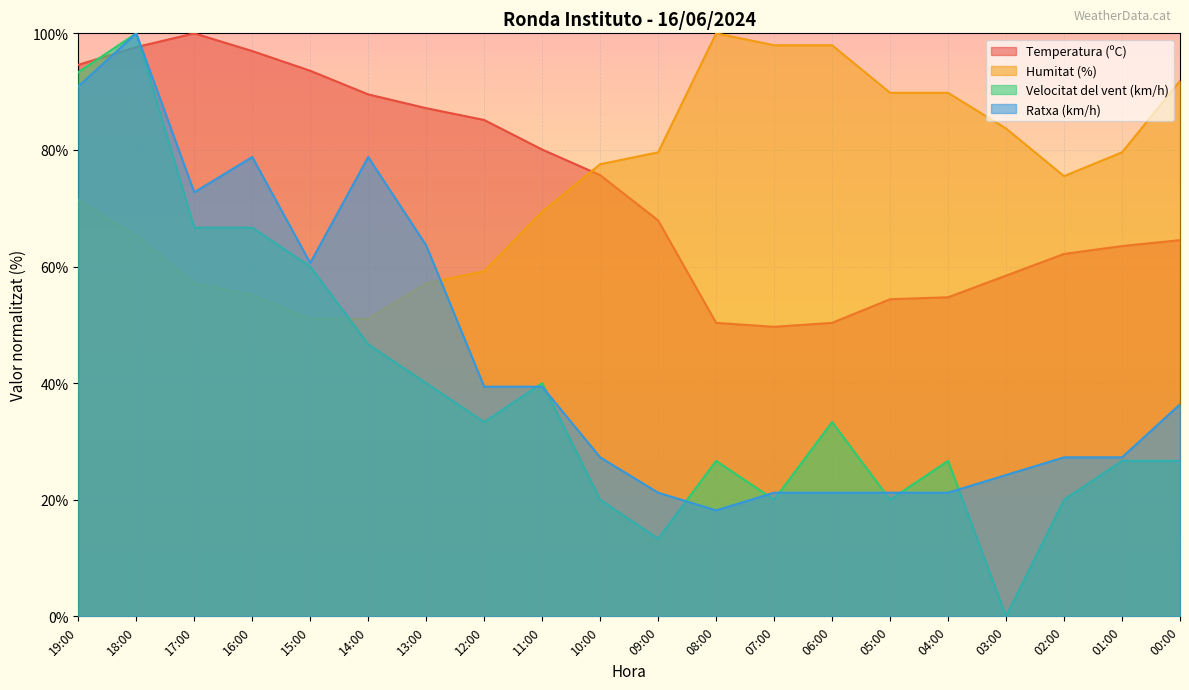

What are all the series names shown in the legend?

Temperatura (ºC), Humitat (%), Velocitat del vent (km/h), Ratxa (km/h)